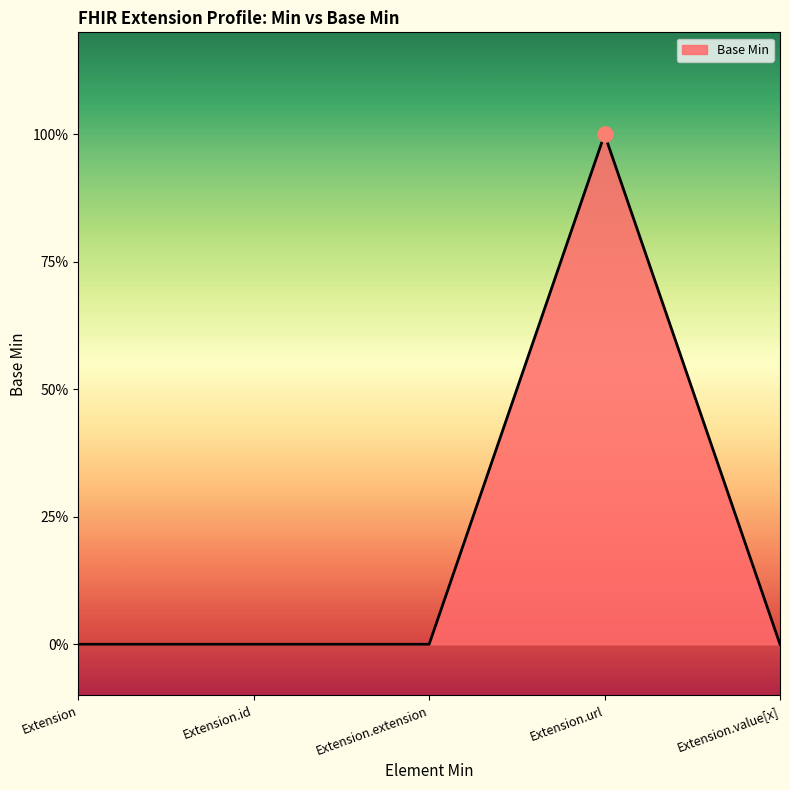

Between Extension.url and Extension.value[x], which is larger?

Extension.url